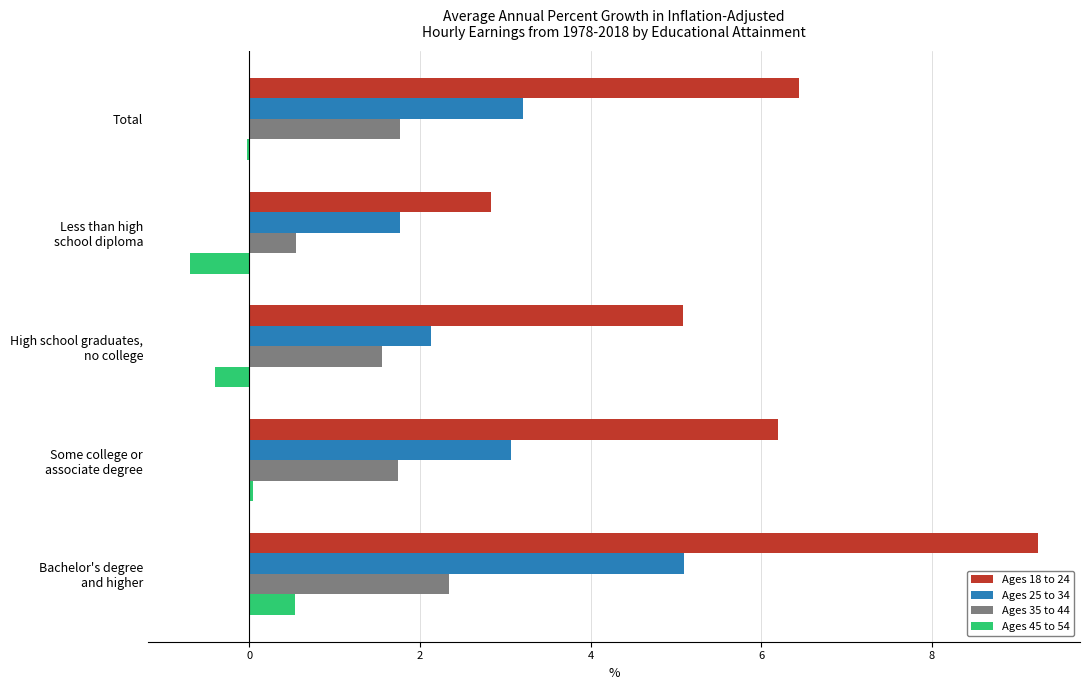

What is the sum of all Ages 35 to 44 values?

8.0